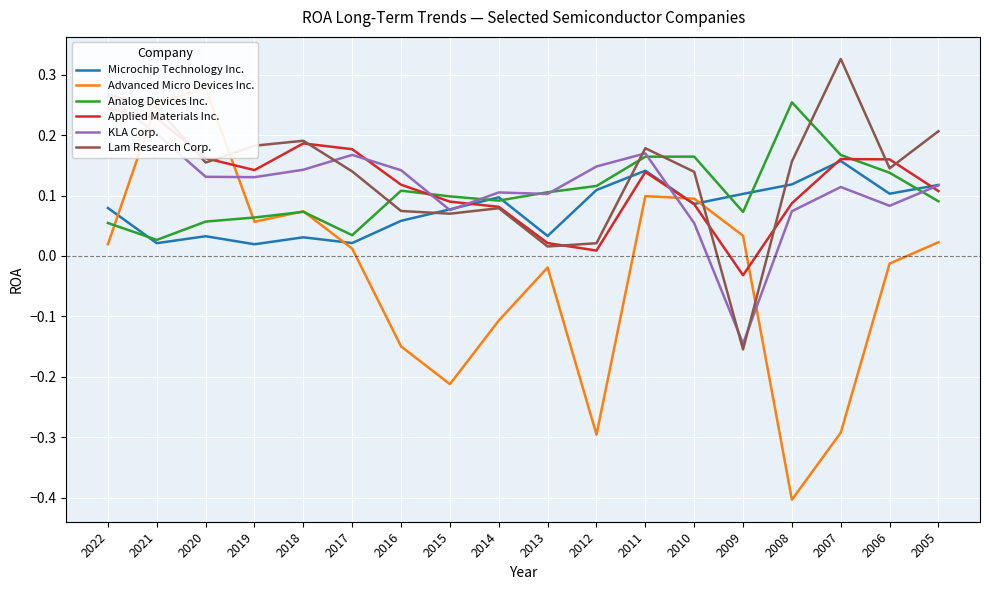

Read the KLA Corp. value at 2021.

0.2